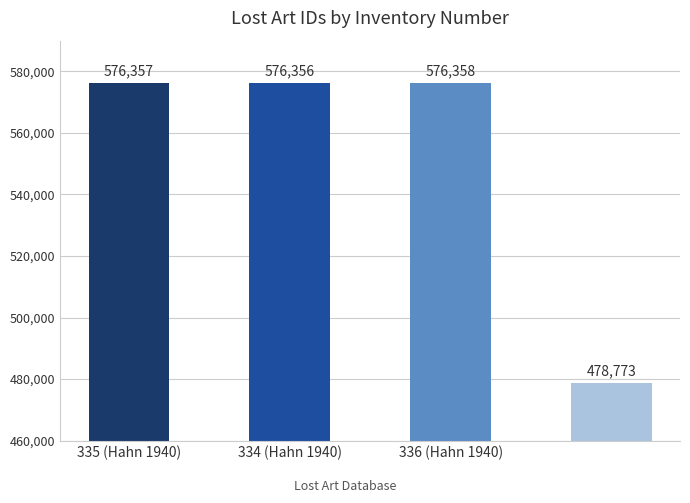

What is the average value?

551961